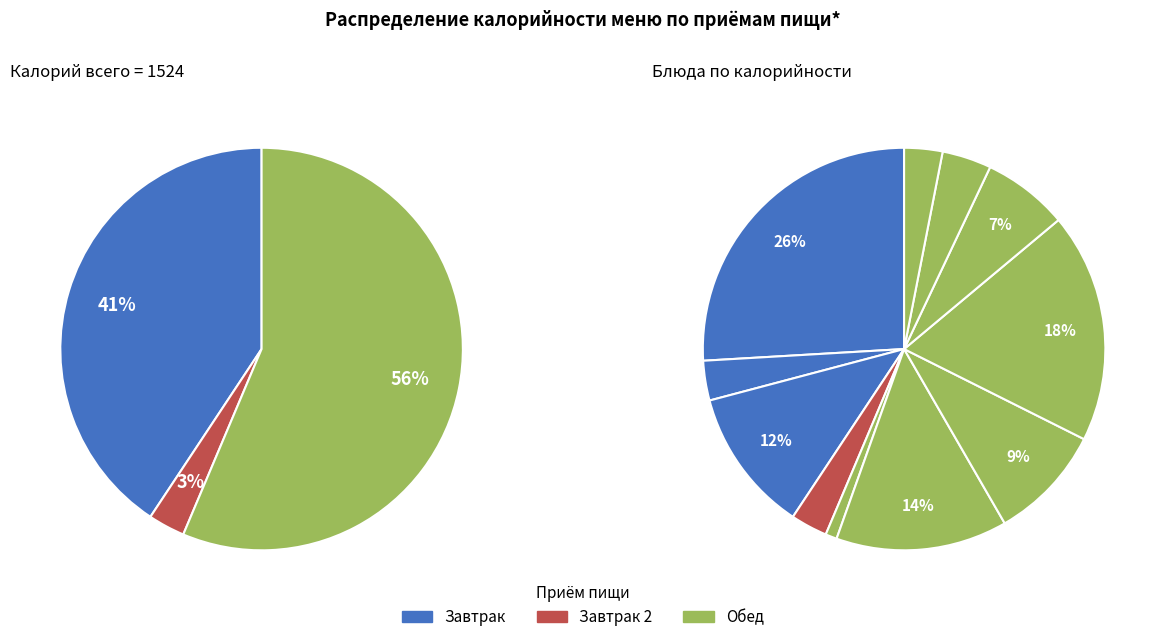

To the nearest percent, what is the difference between the largest and smallest slice percentages?

25%